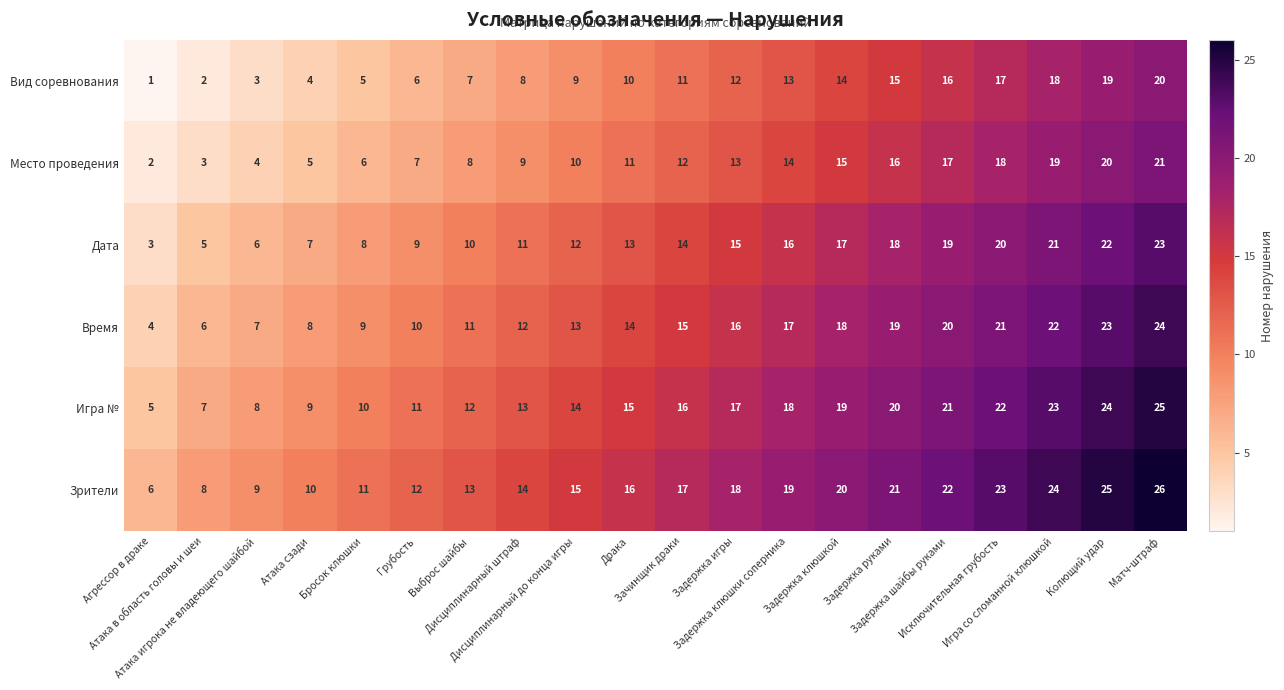

What is the difference between the maximum and minimum values in the Дата series?

20